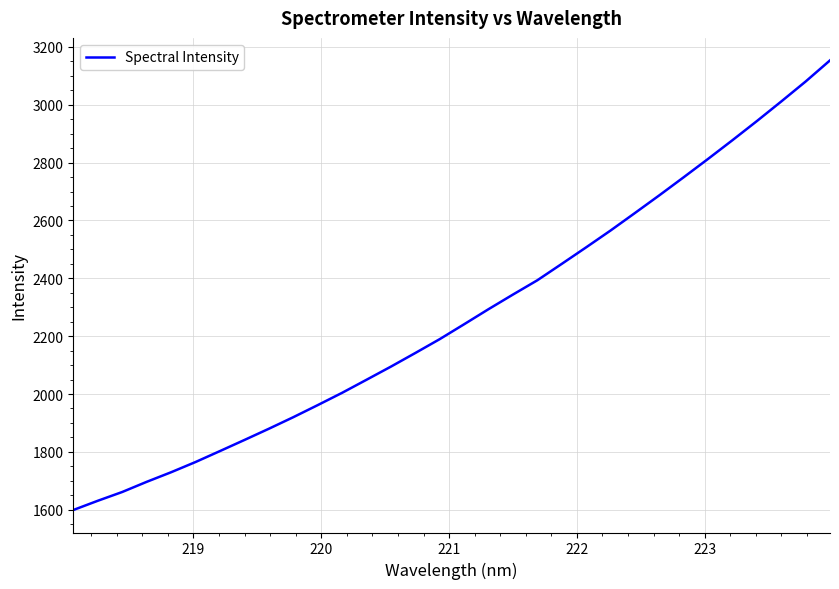

What is the difference between the maximum and minimum values?

1554.8